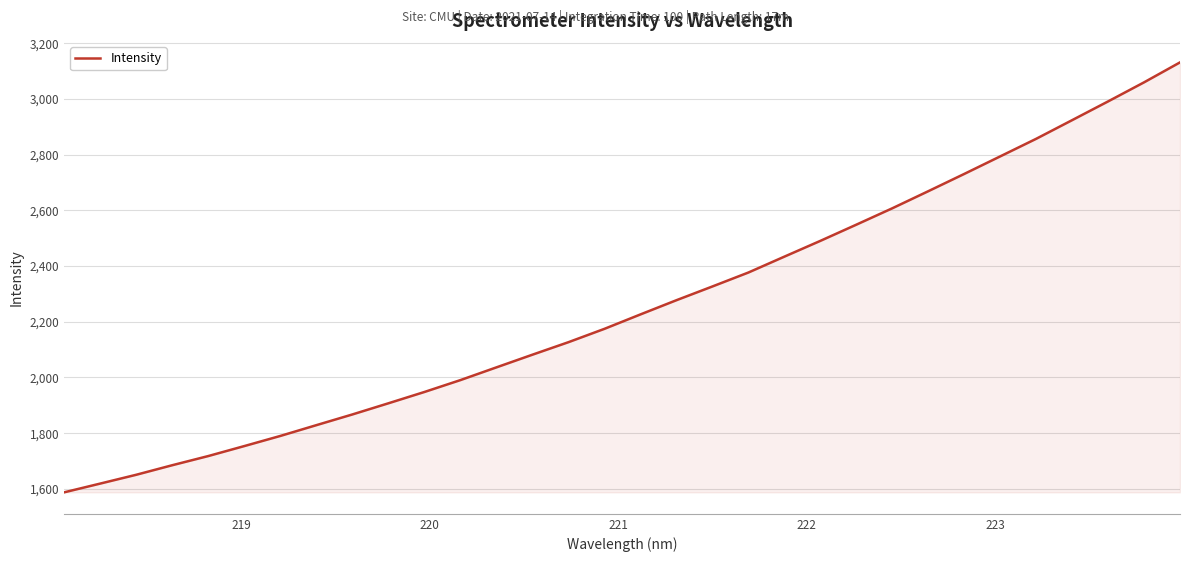

Does the chart display data point markers on the line(s)?

No